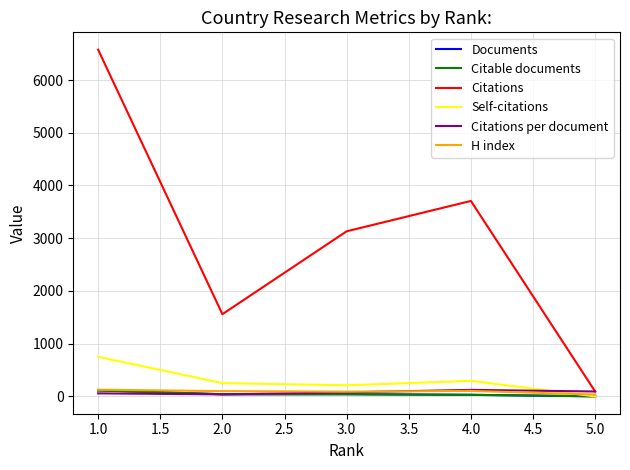

After their last crossing, which series has the higher values: Citations per document or Documents?

Citations per document